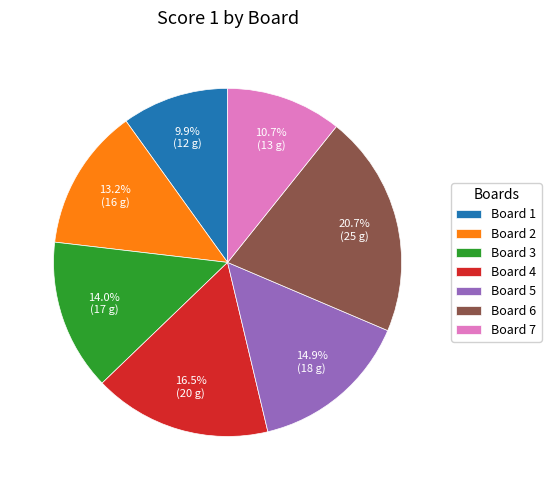

Does Board 2 account for over 50% of the chart?

No